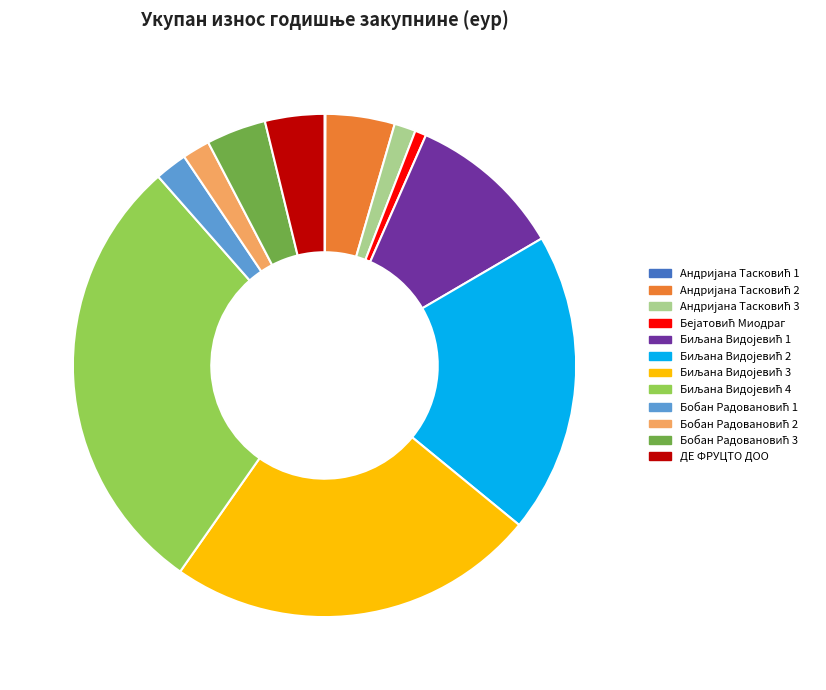

Does any single category account for the majority?

No